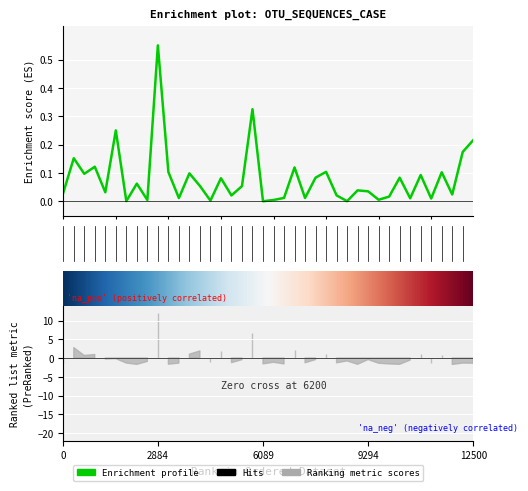

What is the value of the 10th point from the left?

0.6